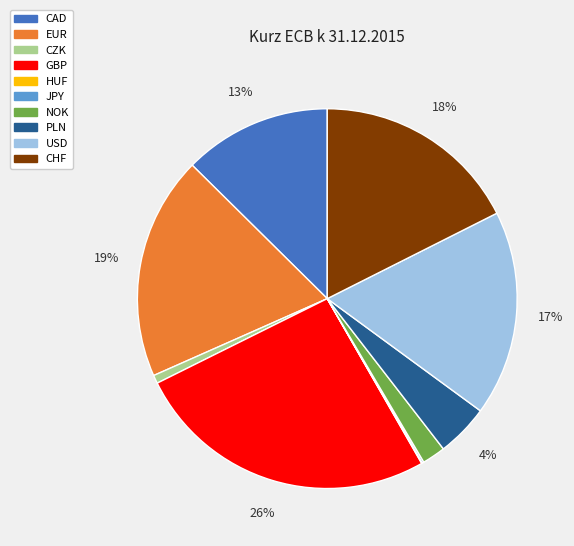

Between USD and CZK, which is larger?

USD